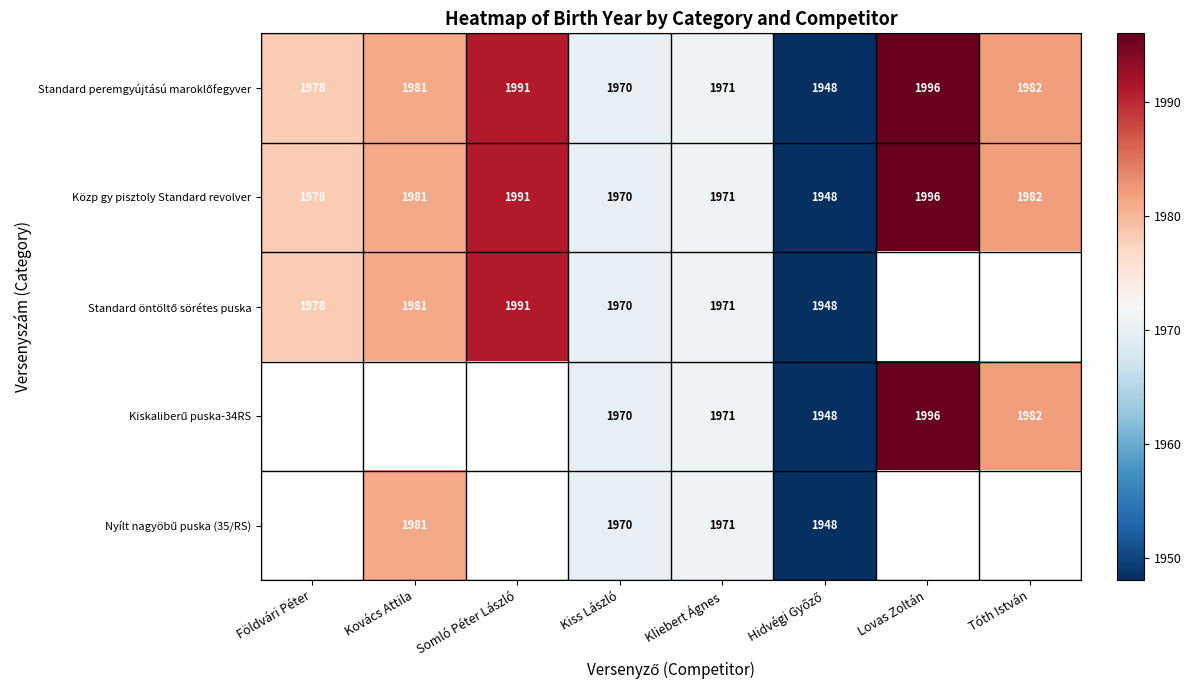

What is the maximum value for Közp gy pisztoly Standard revolver?

1996